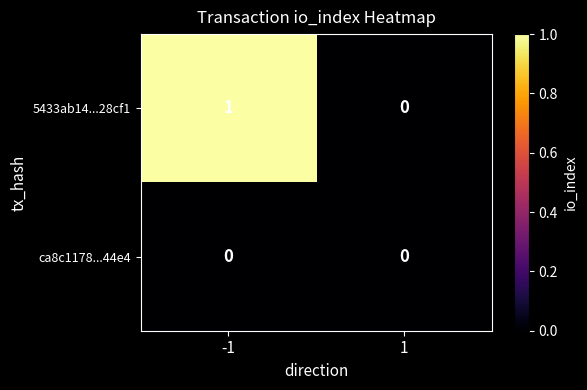

List the series in order of their peak value, lowest first.

ca8c1178...44e4, 5433ab14...28cf1